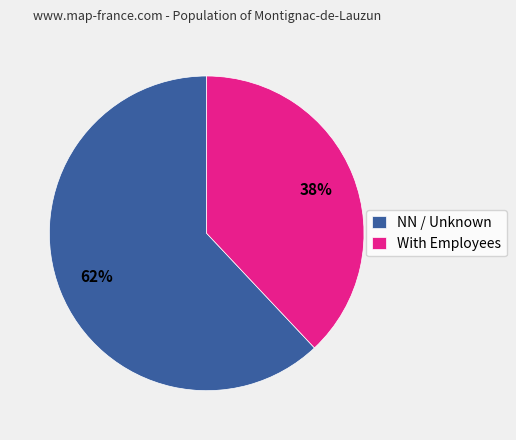

Rank the categories by value from highest to lowest.

NN / Unknown, With Employees